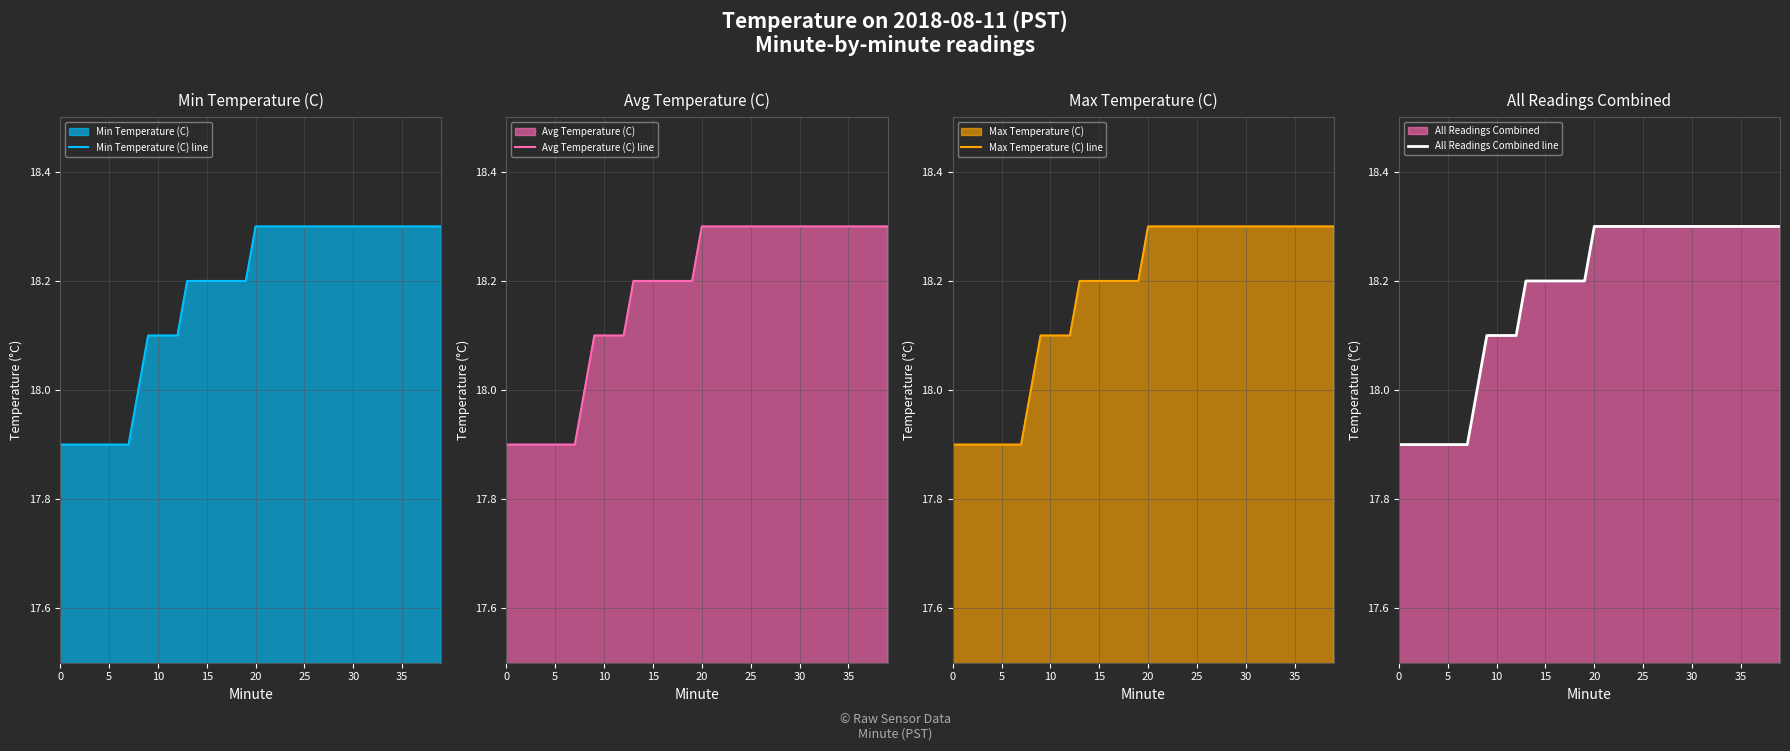

The Min Temperature (C) line series shows 18.3 at 38. True or false?

True